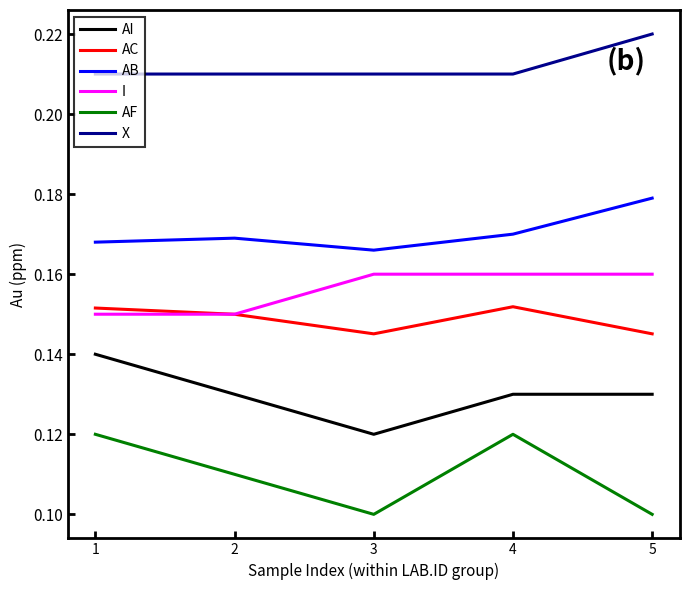

What is the total value across all series at 3?

0.9